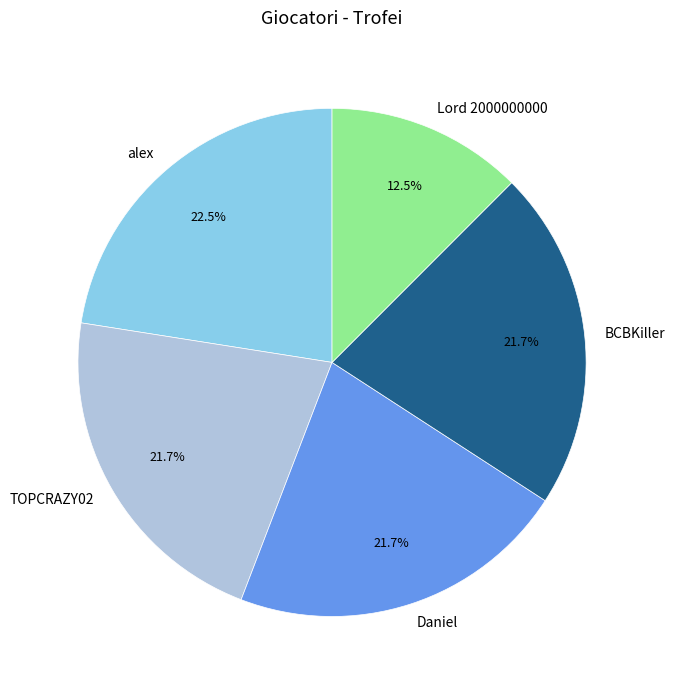

To the nearest percent, what is the difference between the alex and Lord 2000000000 slice percentages?

10%